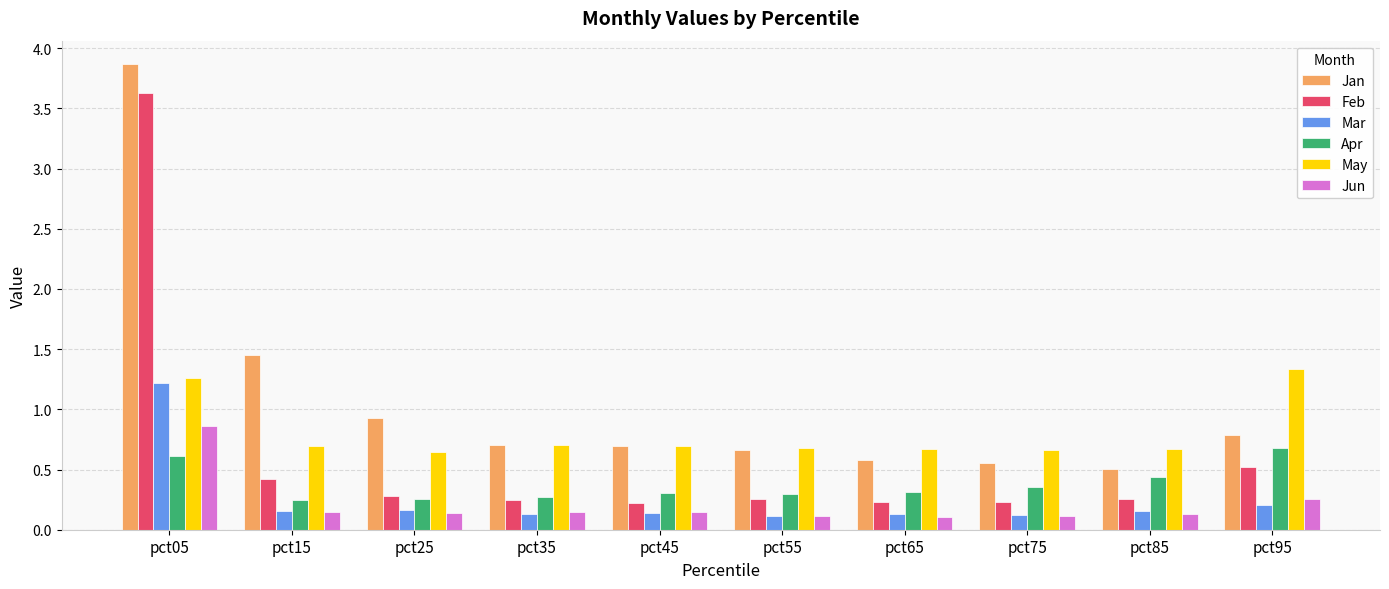

How many groups of bars are there?

10